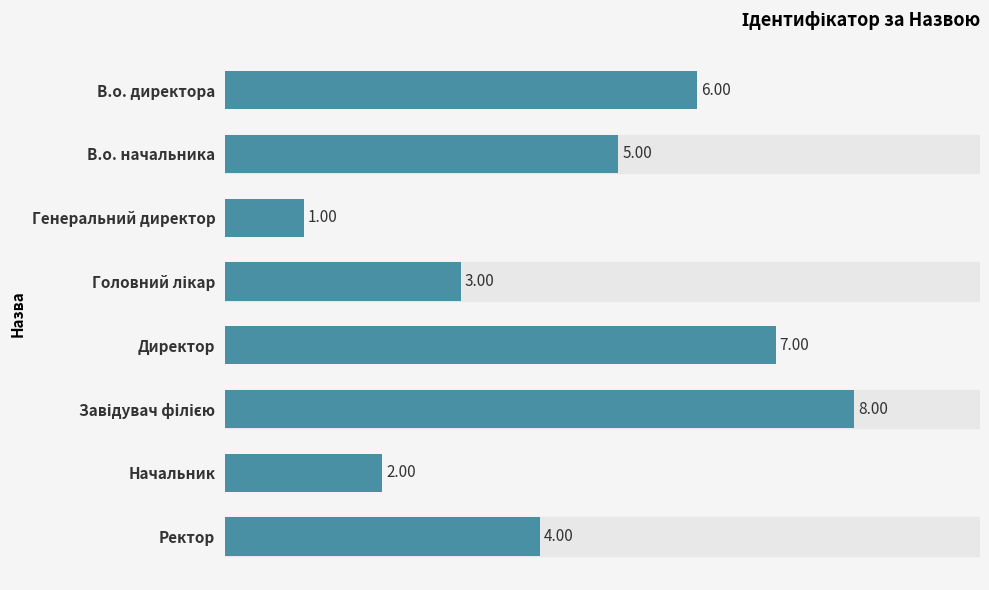

What is the label of the 1st bar from the bottom?

Ректор